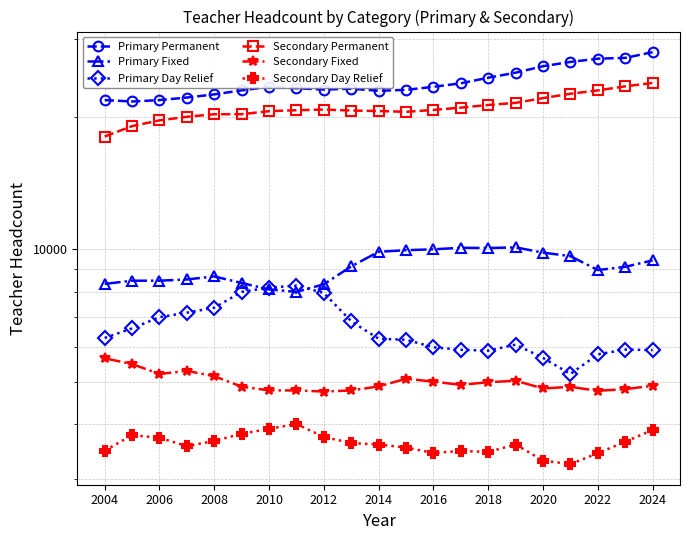

True or false: Secondary Permanent and Secondary Fixed intersect in this chart.

False